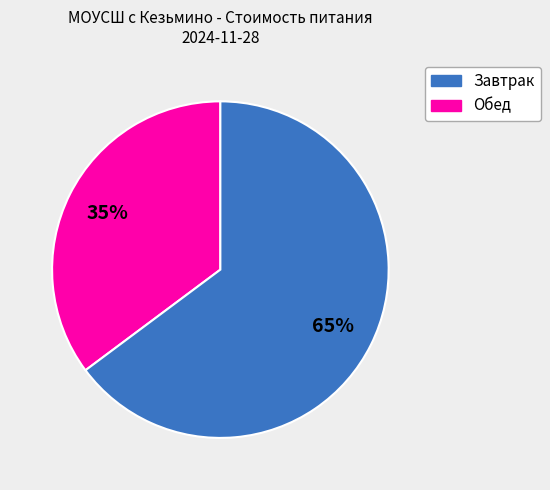

What percentage is the Обед slice, to the nearest percent?

65%